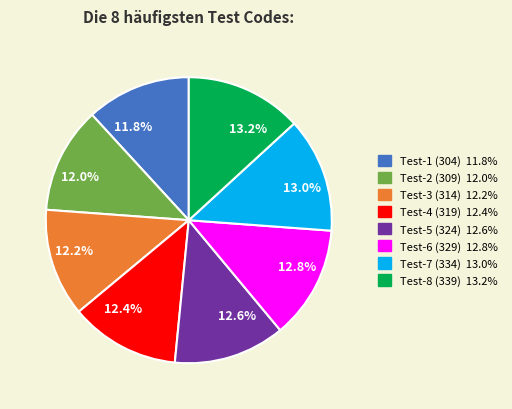

How many segments does this pie chart have?

8